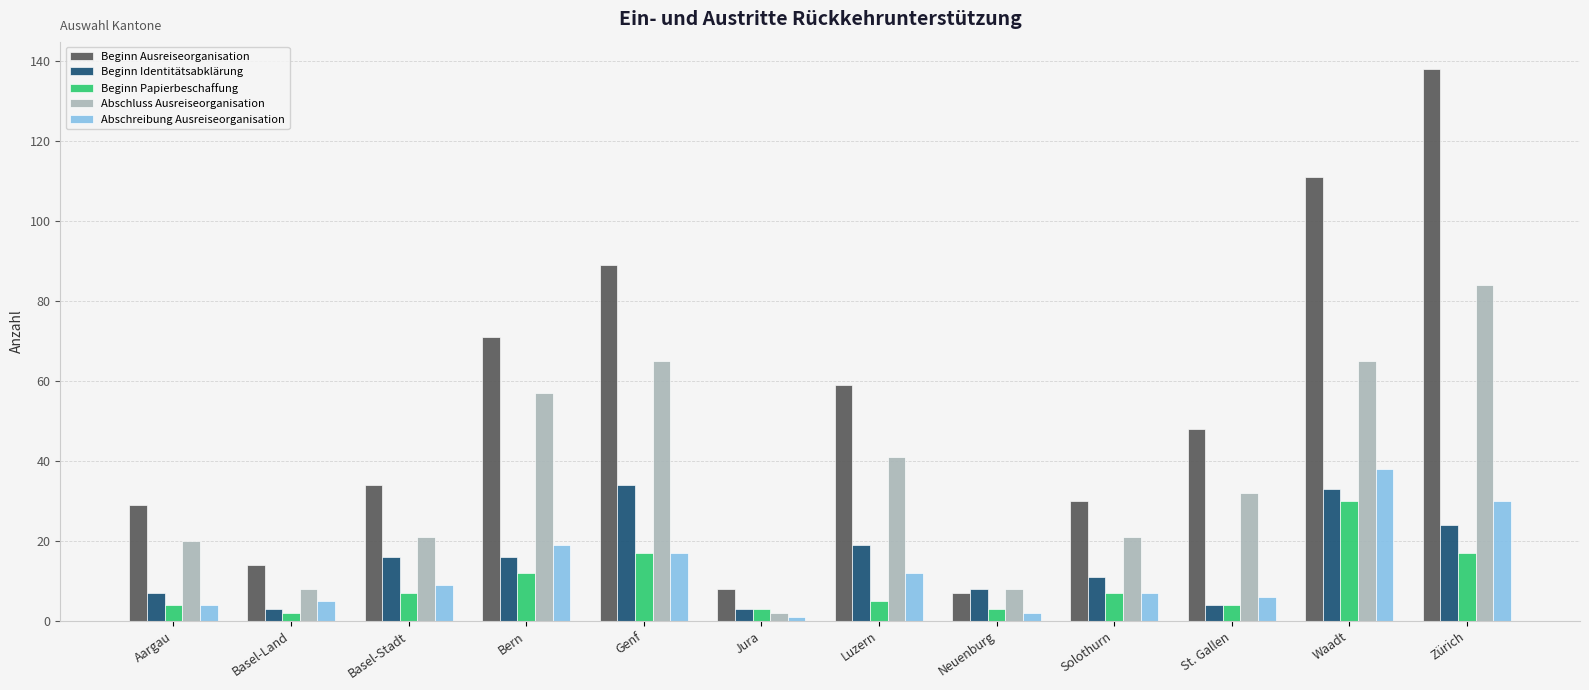

What is the sum of the Abschreibung Ausreiseorganisation values at Luzern and Basel-Stadt?

21